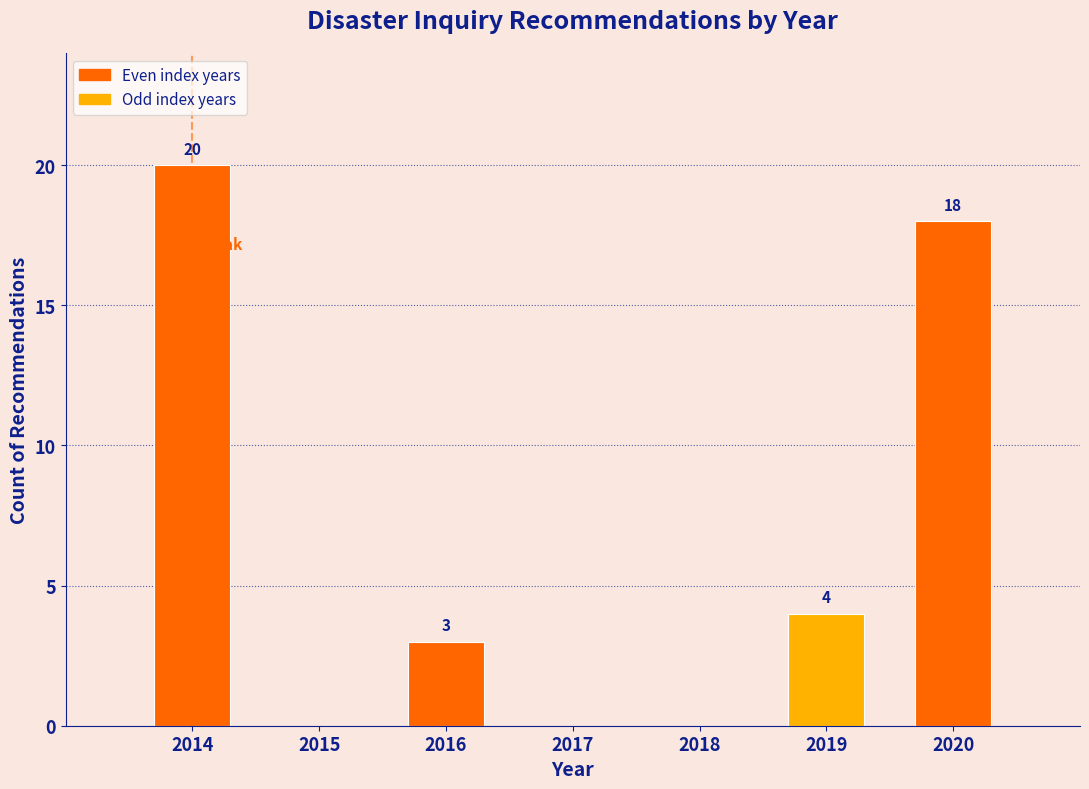

Reading left to right, what are all the values shown in this chart?

2014=20	2015=0	2016=3	2017=0	2018=0	2019=4	2020=18